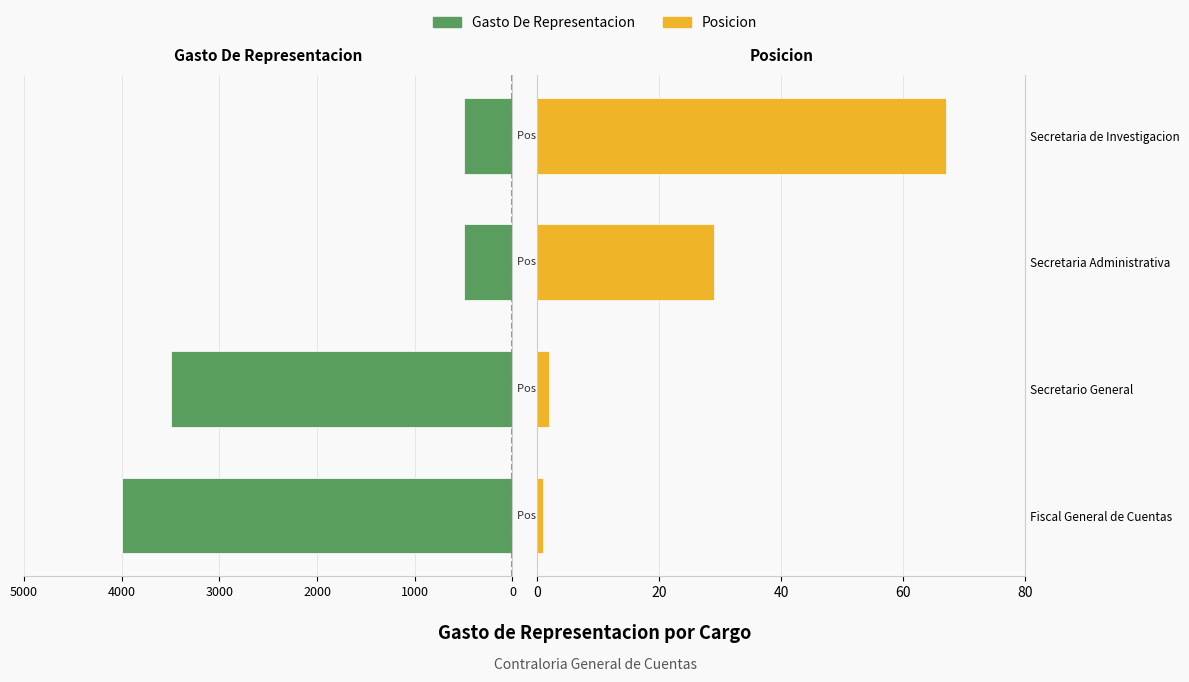

Reading right to left, list all the values displayed in this chart.

Gasto De Representacion: -500	-500	-3500	-4000
Posicion: 67	29	2	1